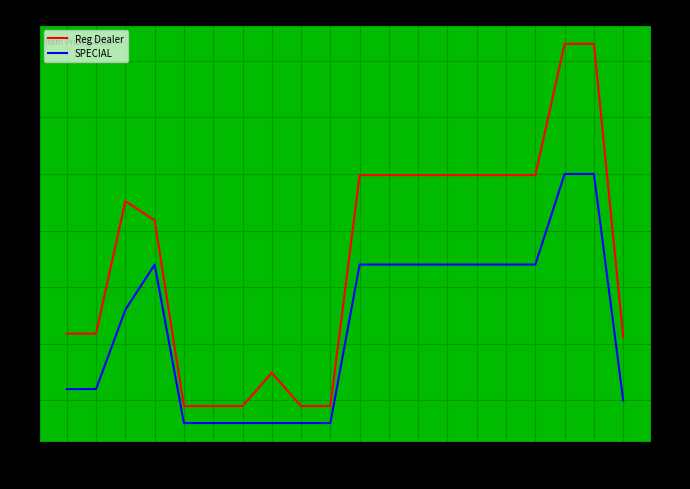

Where is Reg Dealer nearest to the value 12?

2331